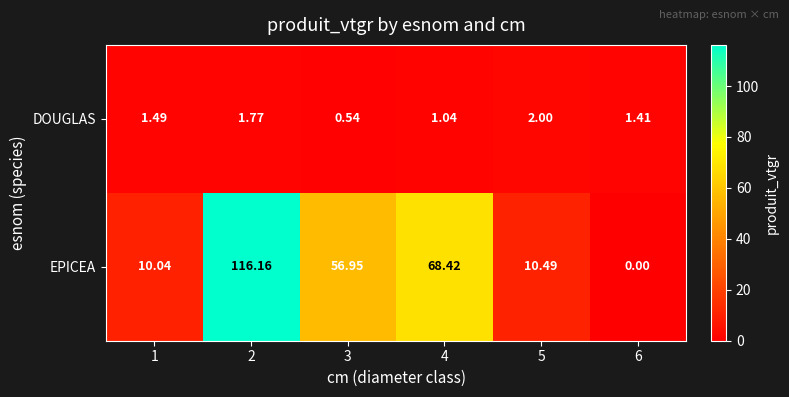

Which series has the largest total across all categories?

EPICEA